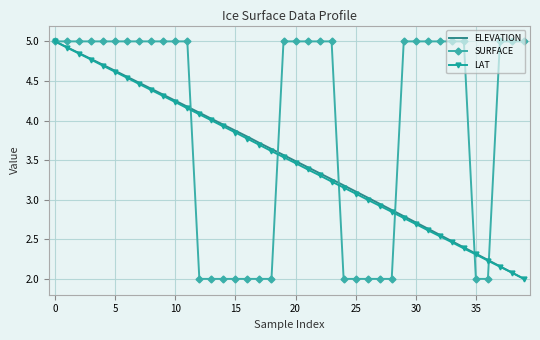

What is the maximum value for LAT?

5.0